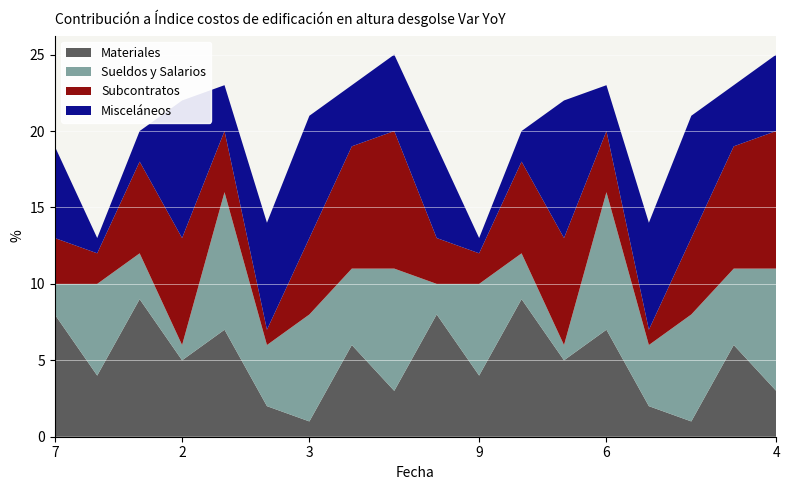

Is it true that Materiales equals 12 at 6?

False